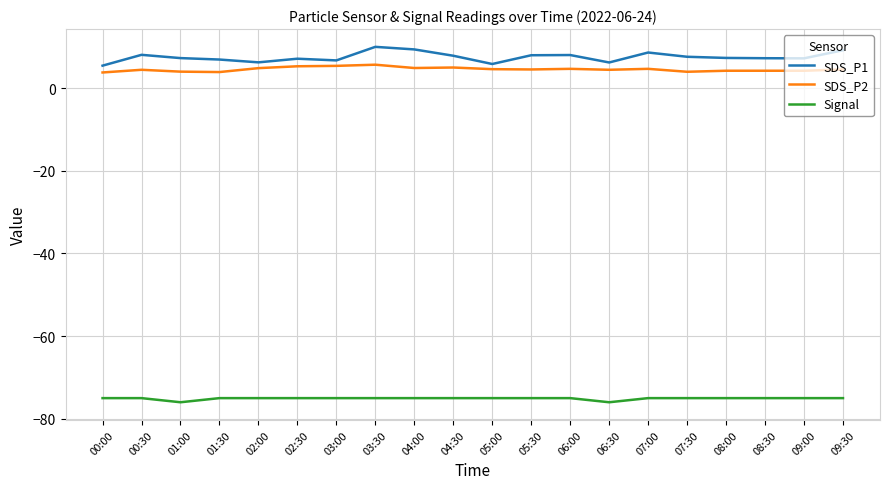

True or false: SDS_P2 and SDS_P1 cross at least once.

False